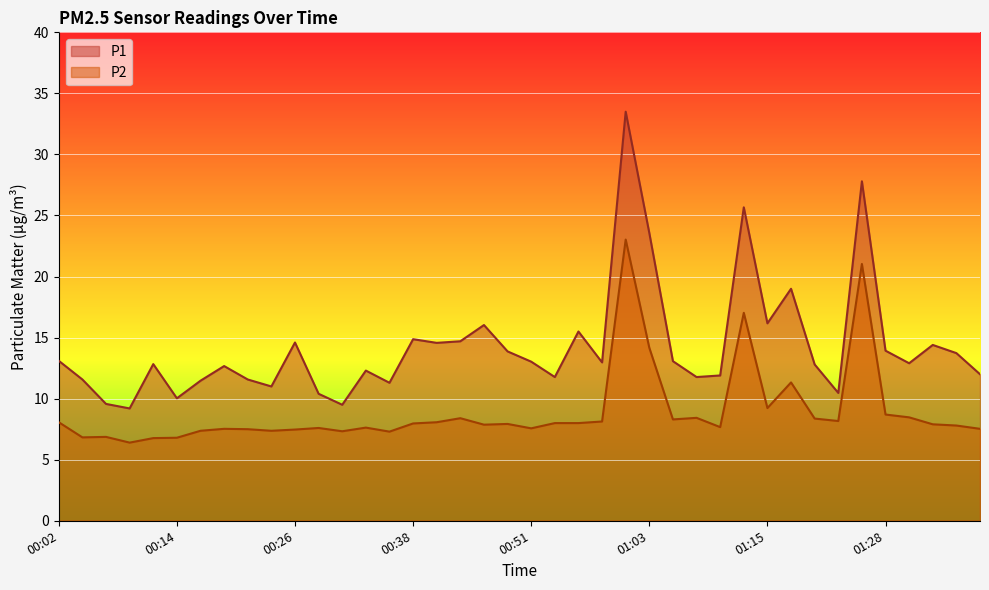

At 00:36, list the series in order from smallest to largest.

P2, P1